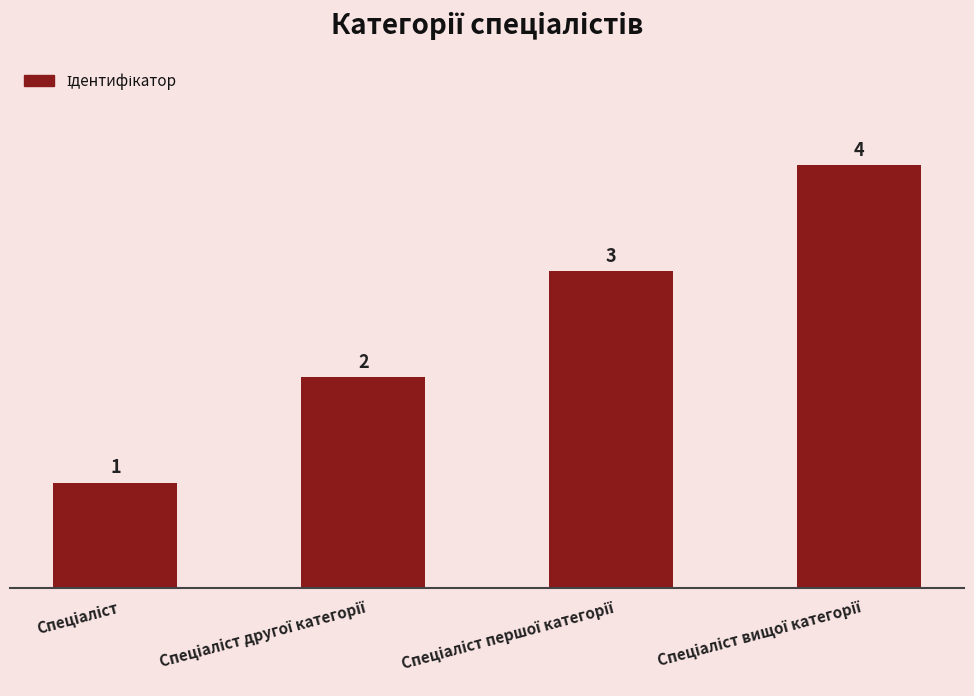

What is the sum of all values?

10